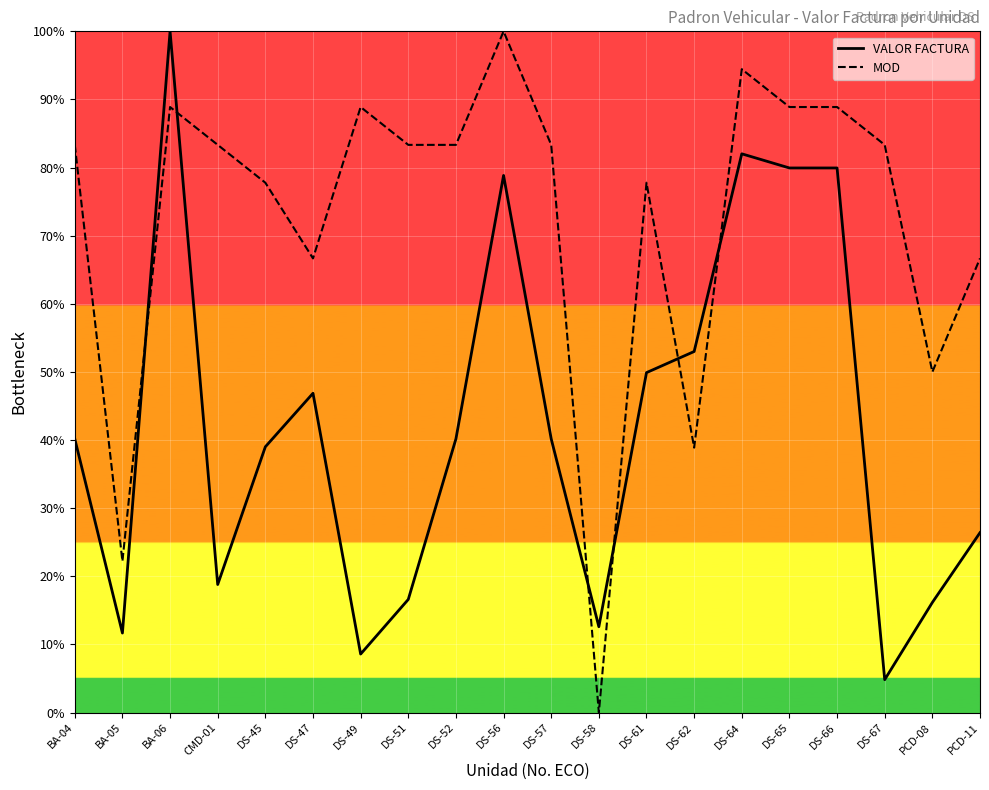

Reading right to left, extract all data points from this chart.

VALOR FACTURA: 26.4	16.2	4.8	79.9	79.9	82.0	53.0	49.9	12.6	40.2	78.8	40.2	16.6	8.6	46.9	39.0	18.8	100.0	11.7	40.2
MOD: 66.7	50.0	83.3	88.9	88.9	94.4	38.9	77.8	0.0	83.3	100.0	83.3	83.3	88.9	66.7	77.8	83.3	88.9	22.2	83.3